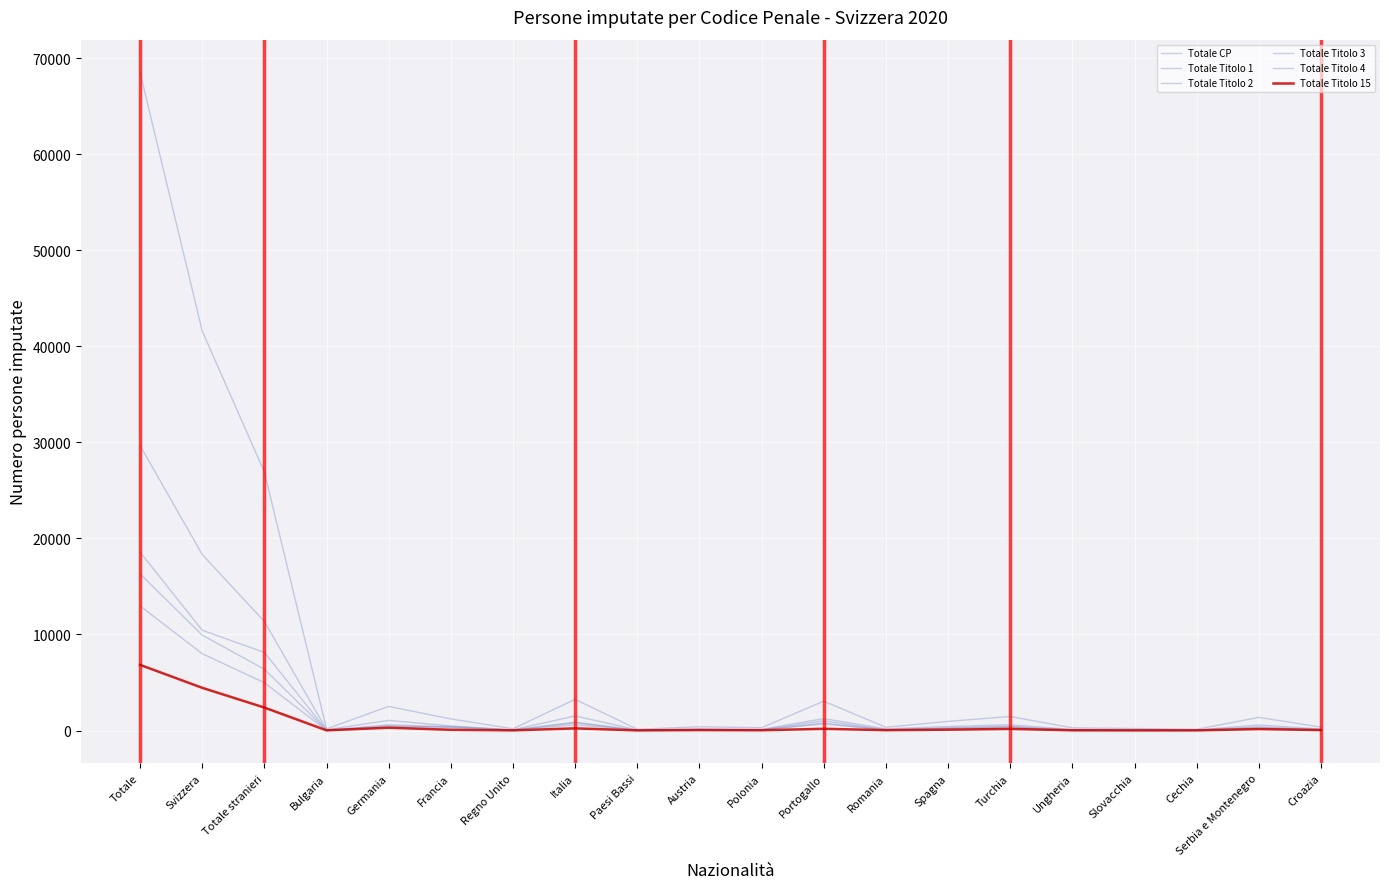

Is this an area chart (filled region under the line)?

No